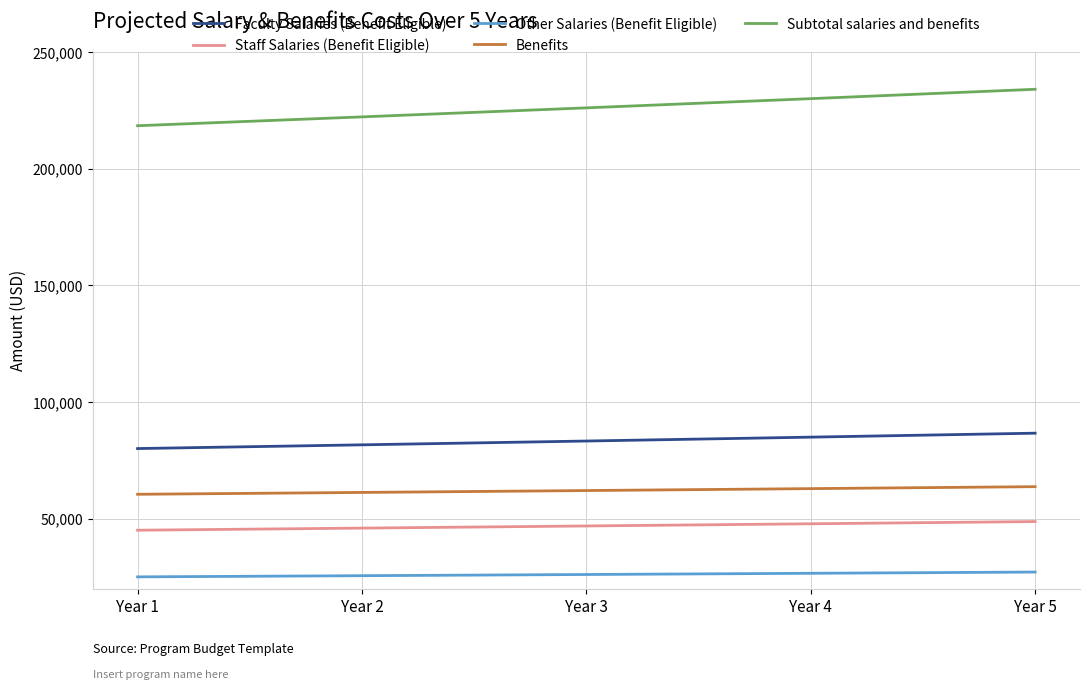

Which series has the largest range (max minus min)?

Subtotal salaries and benefits